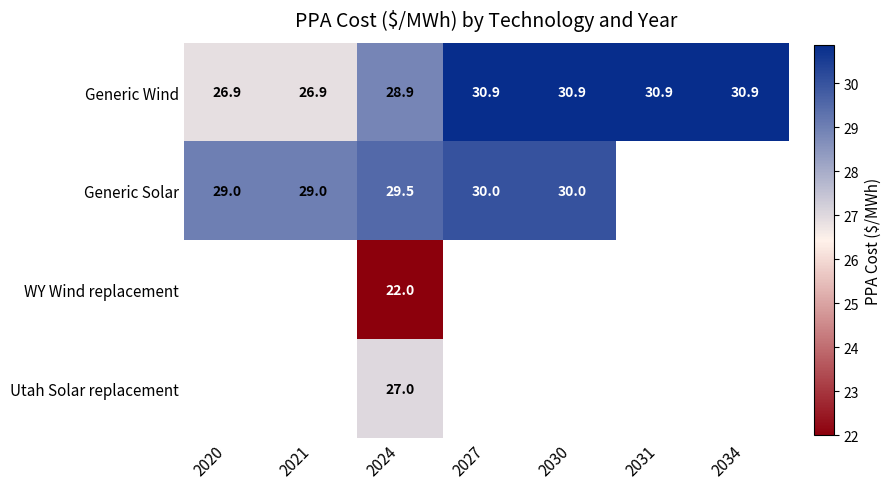

At how many categories does at least one series exceed 26?

7